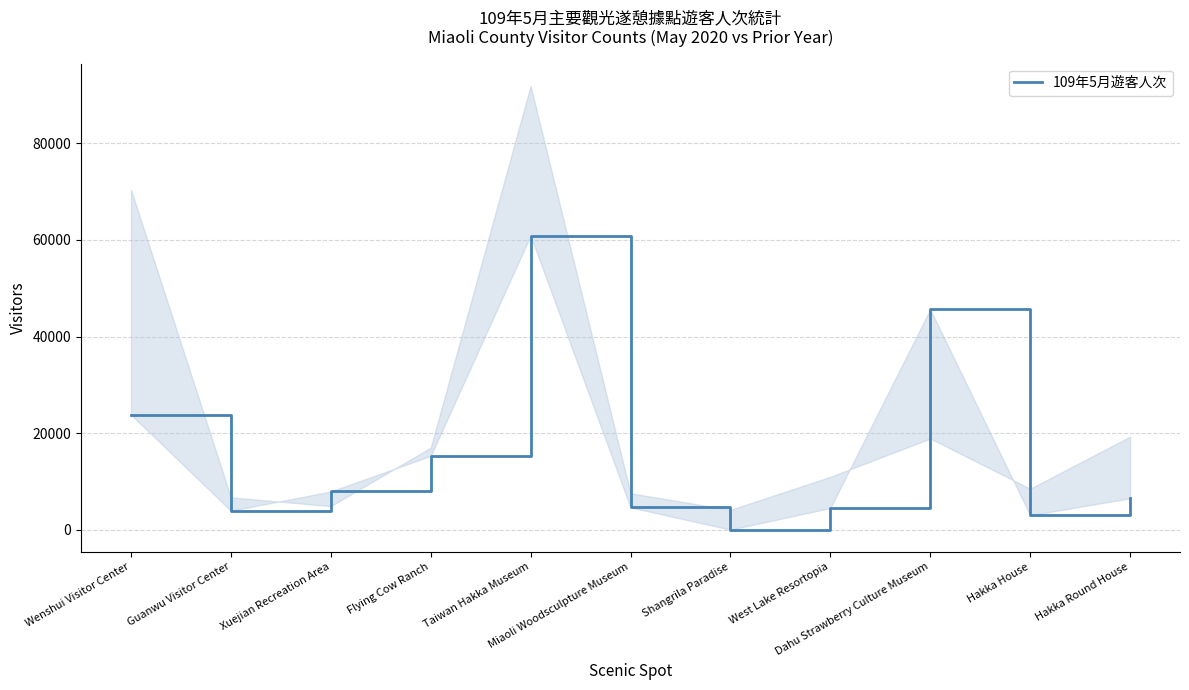

How many points are higher than both their immediate neighbors (excluding endpoints)?

2